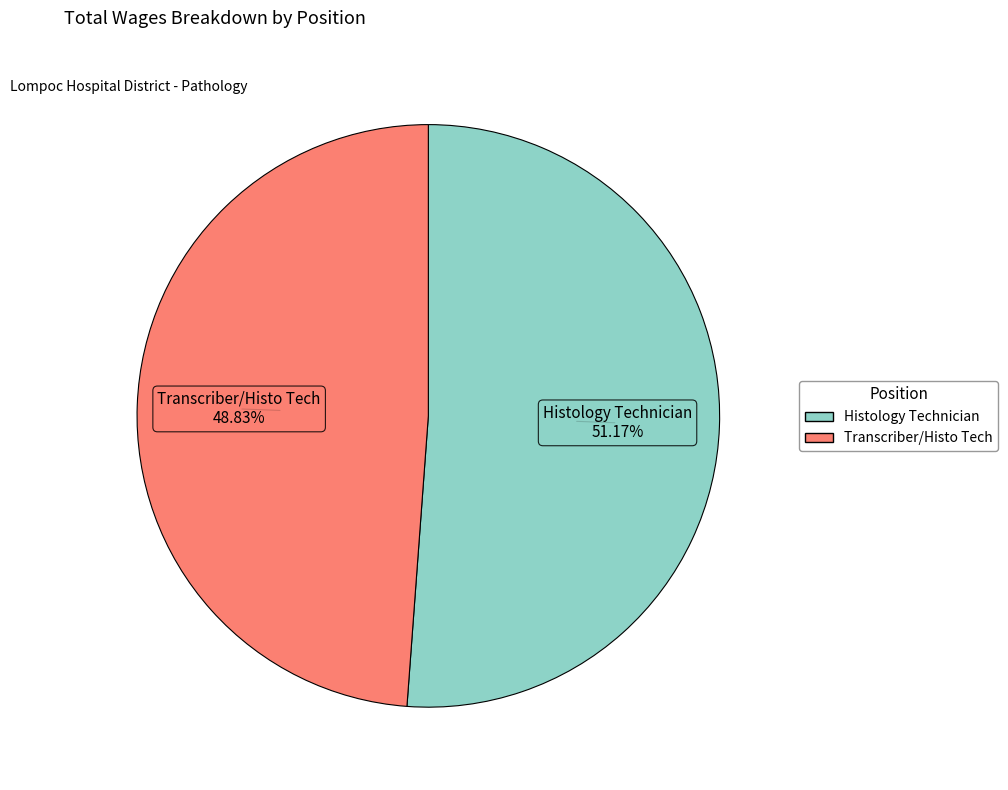

To the nearest percent, what is the difference between the largest and smallest slice percentages?

2%